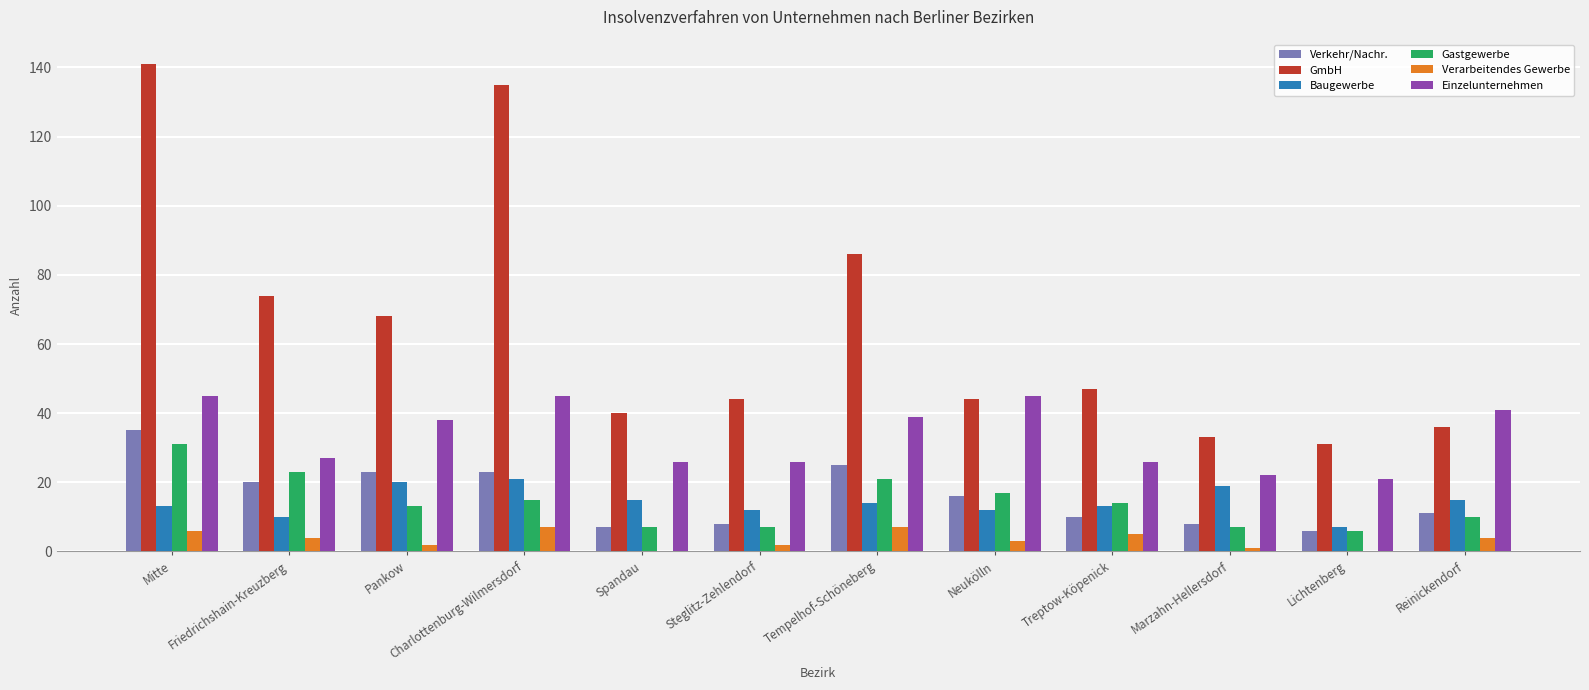

Reading left to right, extract all data points from this chart.

Verkehr/Nachr.: Mitte=35	Friedrichshain-Kreuzberg=20	Pankow=23	Charlottenburg-Wilmersdorf=23	Spandau=7	Steglitz-Zehlendorf=8	Tempelhof-Schöneberg=25	Neukölln=16	Treptow-Köpenick=10	Marzahn-Hellersdorf=8	Lichtenberg=6	Reinickendorf=11
GmbH: Mitte=141	Friedrichshain-Kreuzberg=74	Pankow=68	Charlottenburg-Wilmersdorf=135	Spandau=40	Steglitz-Zehlendorf=44	Tempelhof-Schöneberg=86	Neukölln=44	Treptow-Köpenick=47	Marzahn-Hellersdorf=33	Lichtenberg=31	Reinickendorf=36
Baugewerbe: Mitte=13	Friedrichshain-Kreuzberg=10	Pankow=20	Charlottenburg-Wilmersdorf=21	Spandau=15	Steglitz-Zehlendorf=12	Tempelhof-Schöneberg=14	Neukölln=12	Treptow-Köpenick=13	Marzahn-Hellersdorf=19	Lichtenberg=7	Reinickendorf=15
Gastgewerbe: Mitte=31	Friedrichshain-Kreuzberg=23	Pankow=13	Charlottenburg-Wilmersdorf=15	Spandau=7	Steglitz-Zehlendorf=7	Tempelhof-Schöneberg=21	Neukölln=17	Treptow-Köpenick=14	Marzahn-Hellersdorf=7	Lichtenberg=6	Reinickendorf=10
Verarbeitendes Gewerbe: Mitte=6	Friedrichshain-Kreuzberg=4	Pankow=2	Charlottenburg-Wilmersdorf=7	Spandau=0	Steglitz-Zehlendorf=2	Tempelhof-Schöneberg=7	Neukölln=3	Treptow-Köpenick=5	Marzahn-Hellersdorf=1	Lichtenberg=0	Reinickendorf=4
Einzelunternehmen: Mitte=45	Friedrichshain-Kreuzberg=27	Pankow=38	Charlottenburg-Wilmersdorf=45	Spandau=26	Steglitz-Zehlendorf=26	Tempelhof-Schöneberg=39	Neukölln=45	Treptow-Köpenick=26	Marzahn-Hellersdorf=22	Lichtenberg=21	Reinickendorf=41